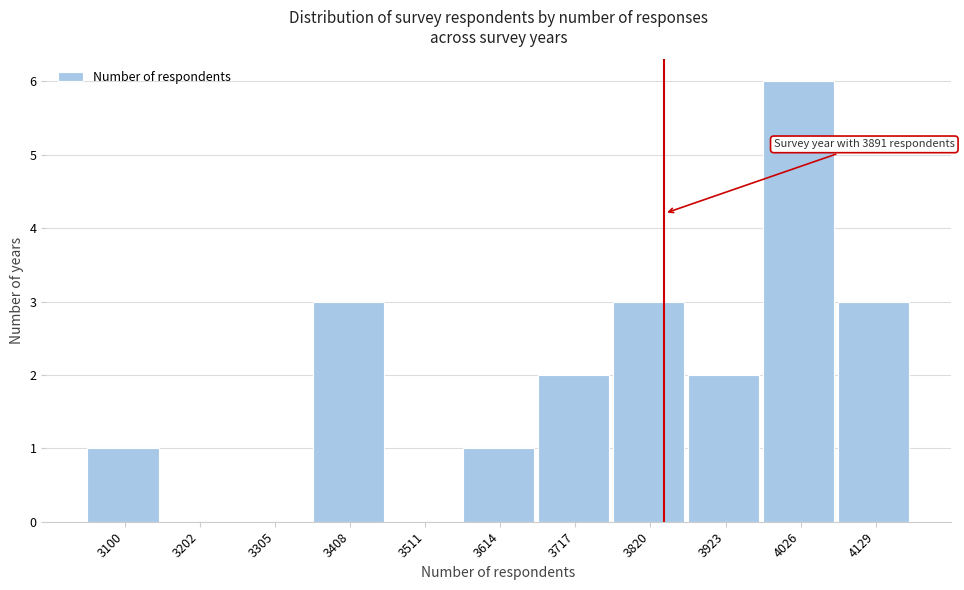

Reading left to right, what are all the values shown in this chart?

3100=1	3202=0	3305=0	3408=3	3511=0	3614=1	3717=2	3820=3	3923=2	4026=6	4129=3